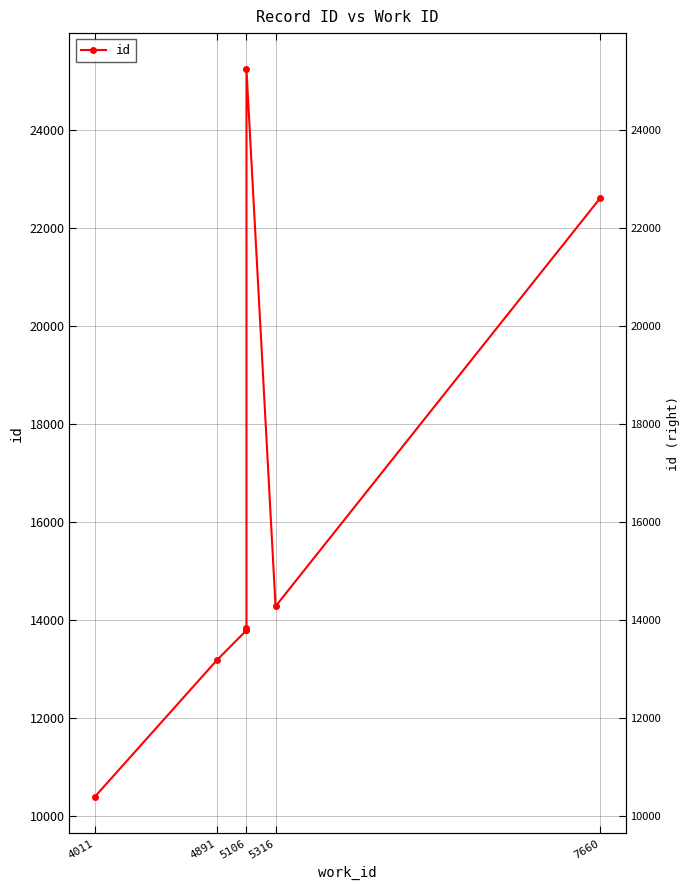

At which category does the chart reach its minimum across all series?

4011